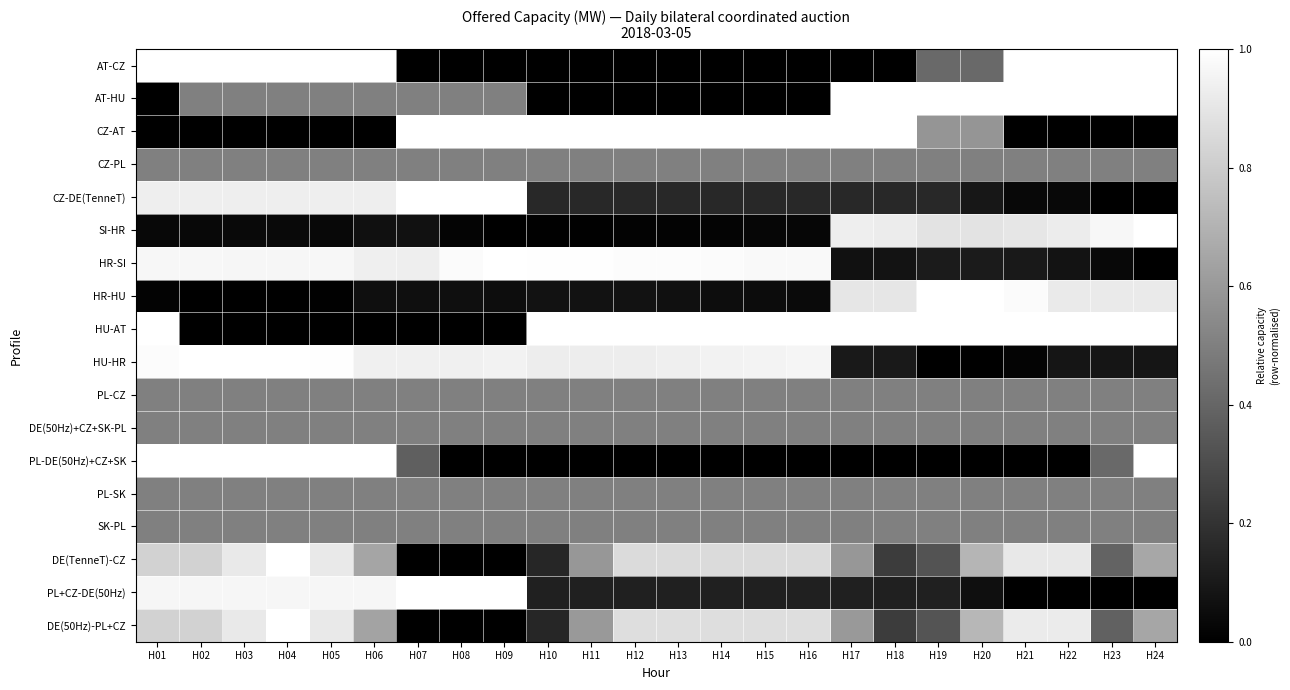

At how many categories does at least one series exceed 0?

24